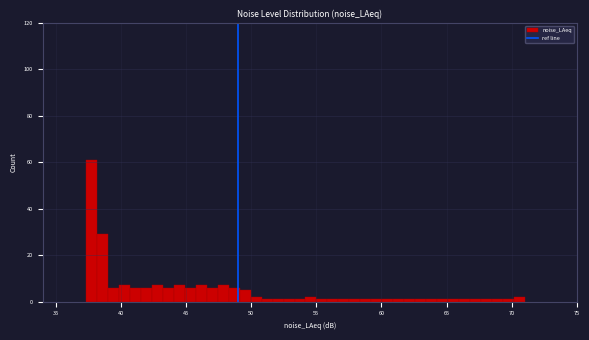

Around what value on the x-axis is the tallest bar? Give the approximate position of its centre, as read against the axis.

38.0